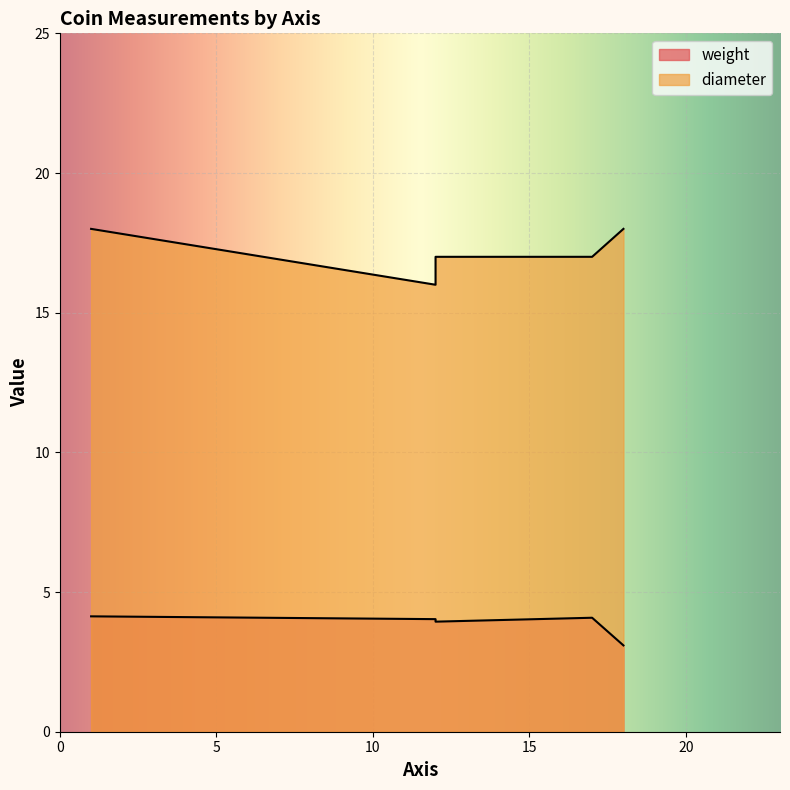

Where is the first local minimum for diameter?

12